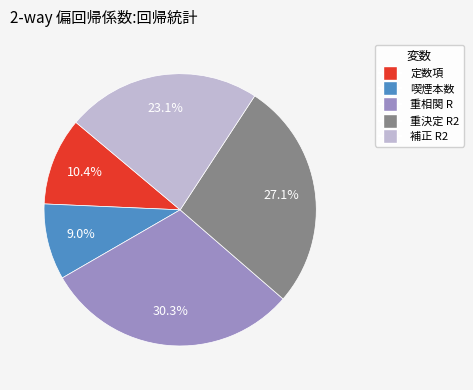

Which slice is the smallest?

喫煙本数